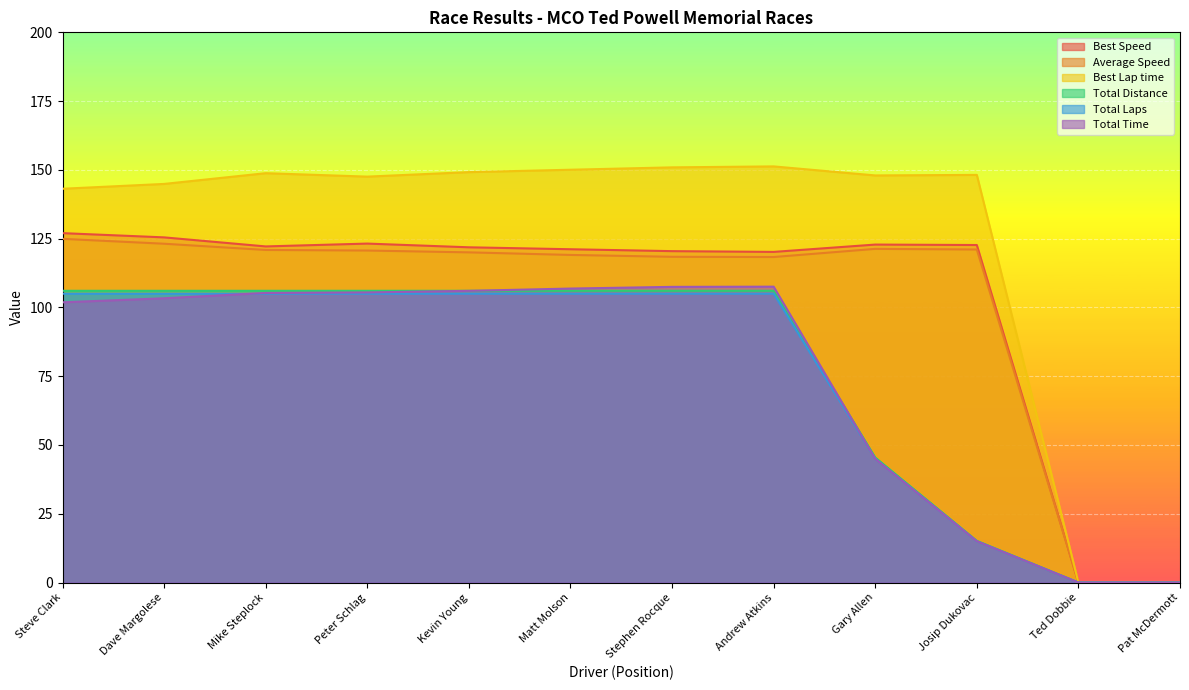

Between Steve Clark and Mike Steplock, which is larger?

Steve Clark